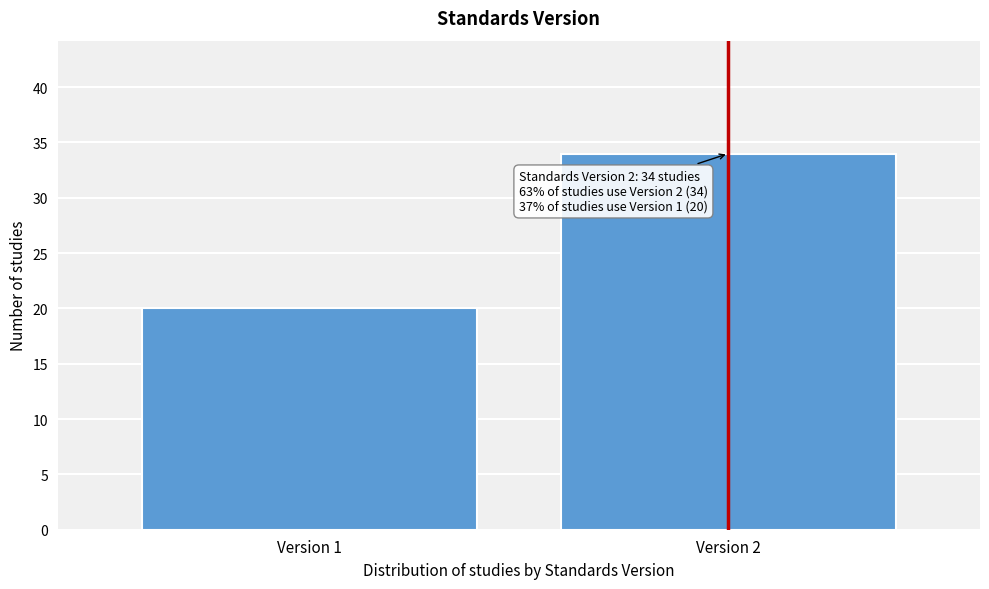

Reading left to right, list all the values displayed in this chart.

20	34